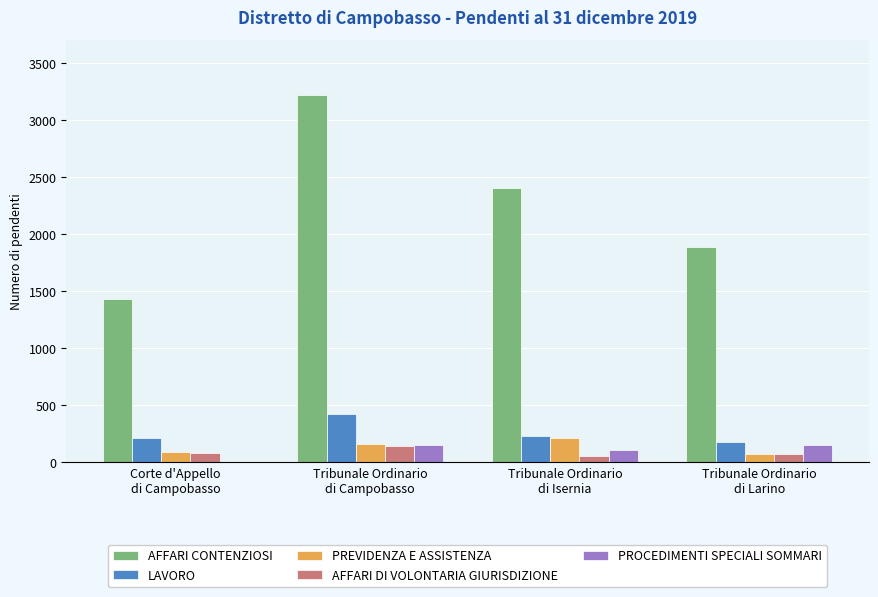

Which series has the largest total across all categories?

AFFARI CONTENZIOSI